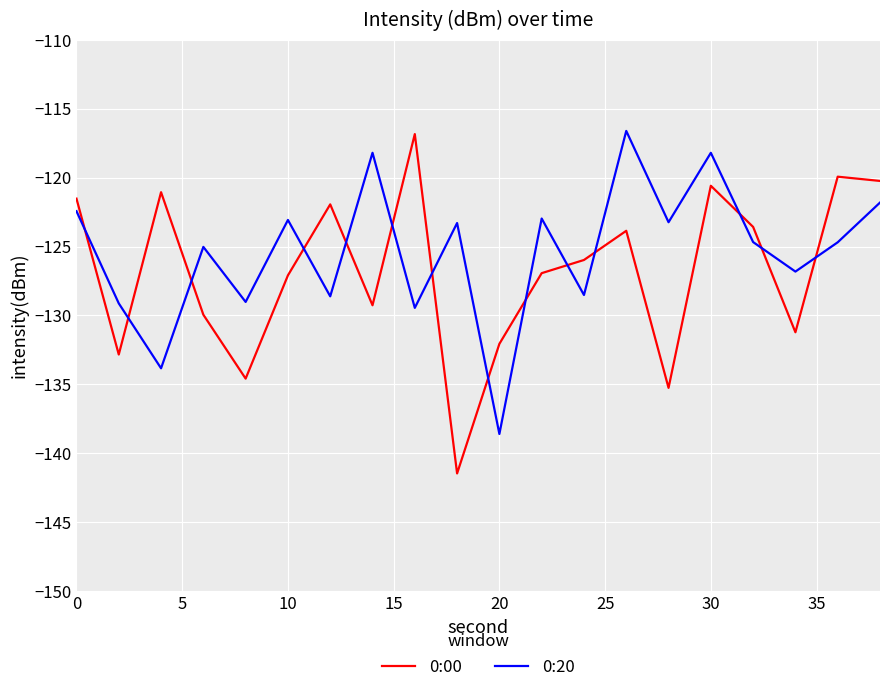

Count the number of data series in this chart.

2